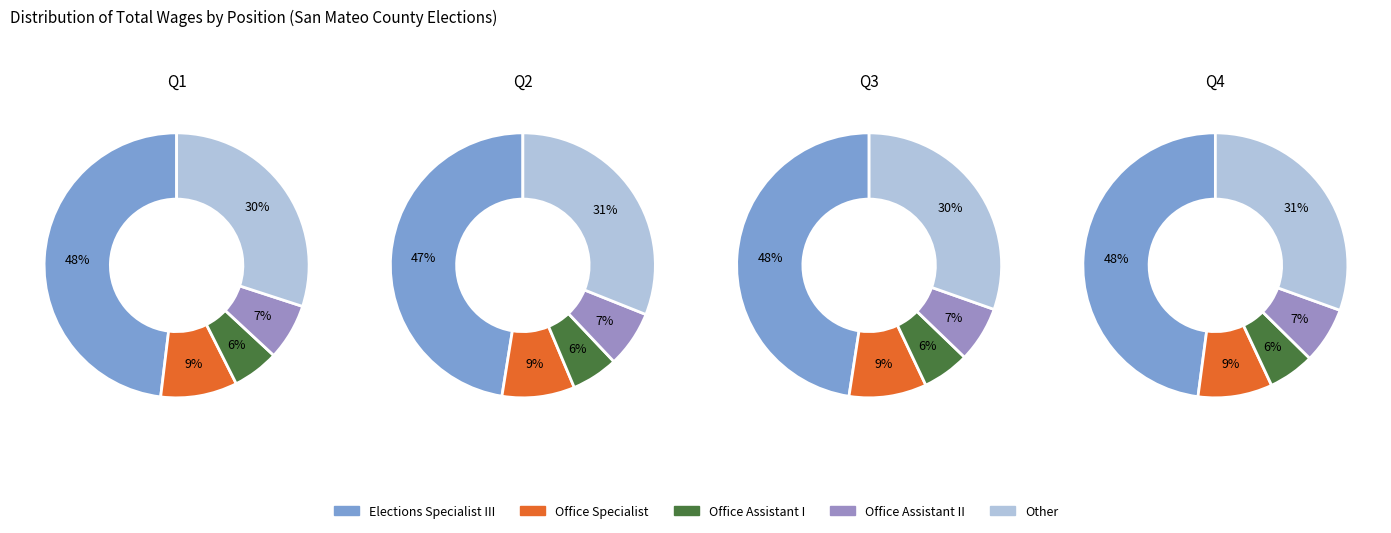

Is it true that Office Assistant II is 1% of the pie?

False